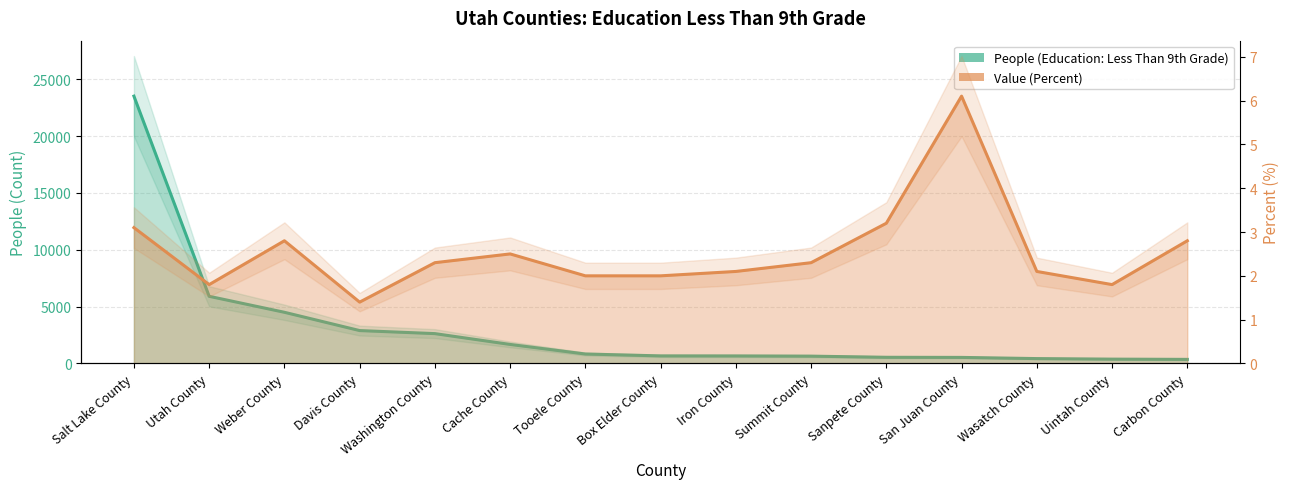

Reading left to right, transcribe all the data shown in this chart.

People (Education: Less Than 9th Grade): 23521.0	5911.0	4505.0	2896.0	2628.0	1676.0	834.0	668.0	664.0	646.0	545.0	535.0	431.0	383.0	361.0
Value (Percent): 3.1	1.8	2.8	1.4	2.3	2.5	2.0	2.0	2.1	2.3	3.2	6.1	2.1	1.8	2.8